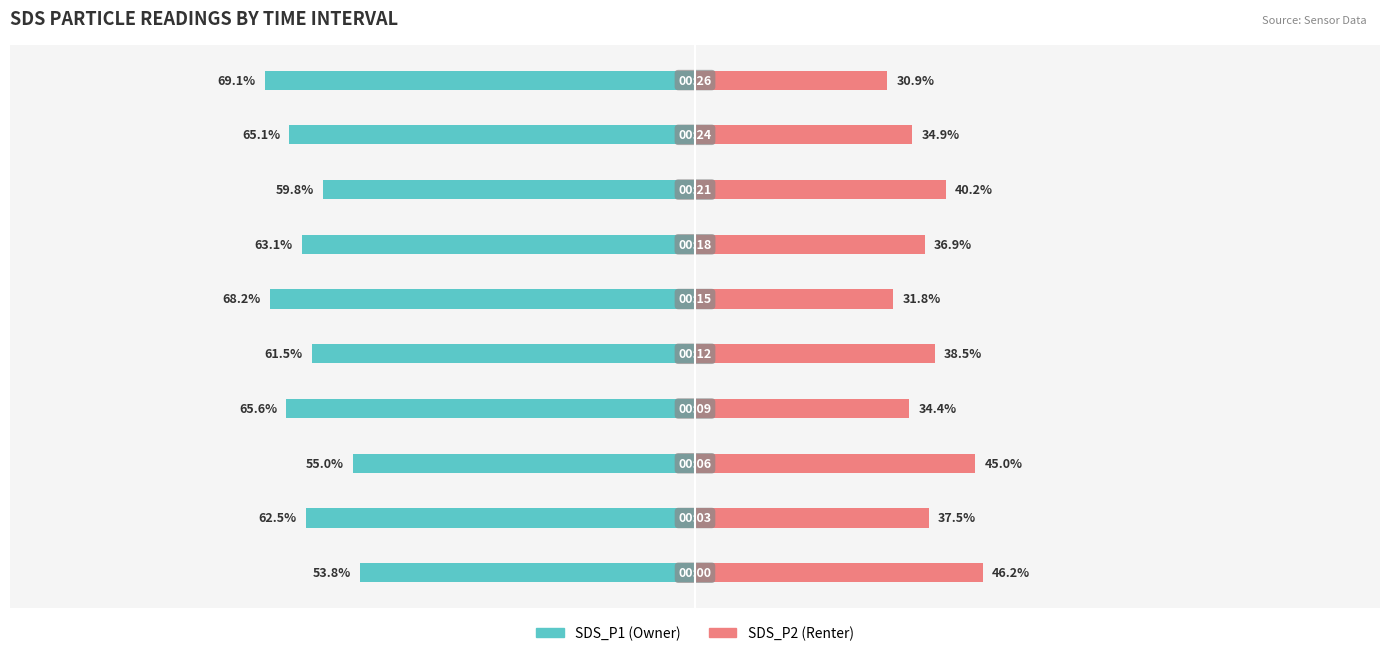

What are all the series names shown in the legend?

SDS_P1, SDS_P2